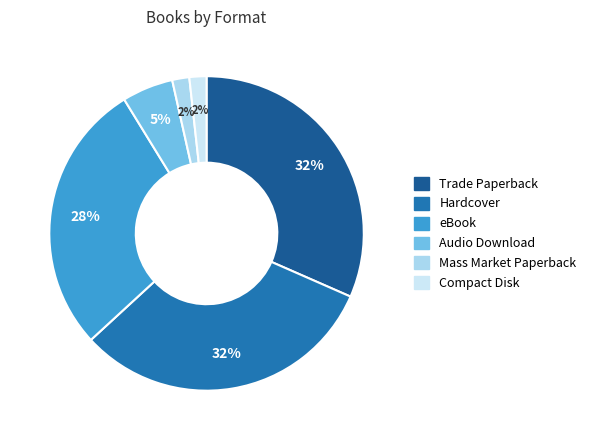

Is it true that Trade Paperback is 32% of the pie?

True